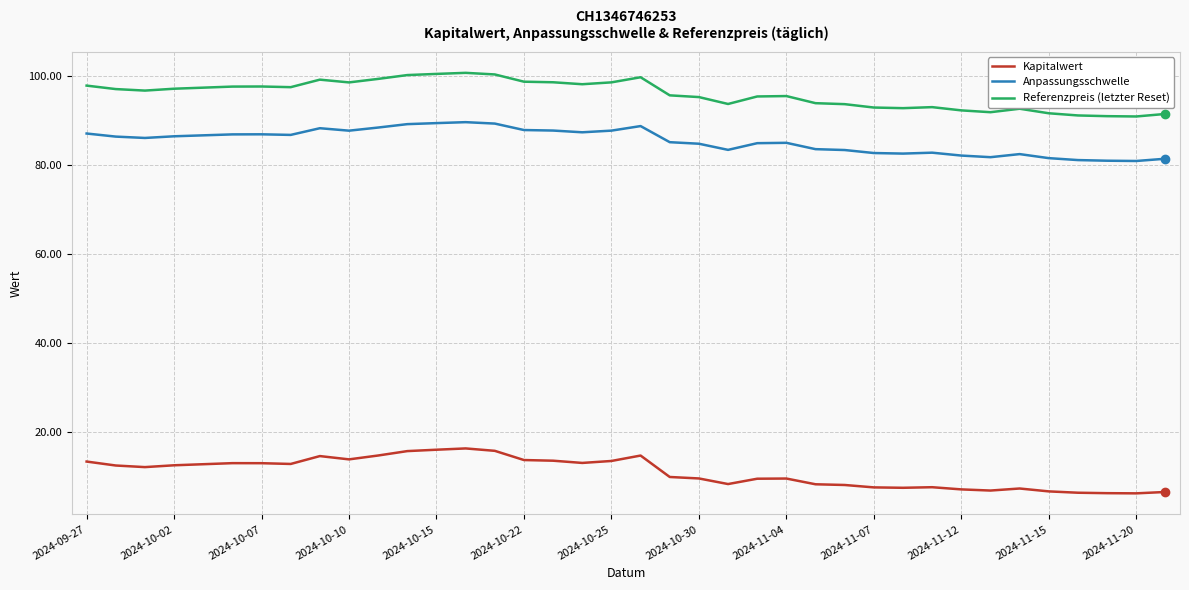

What is the average value of the Kapitalwert series?

11.0